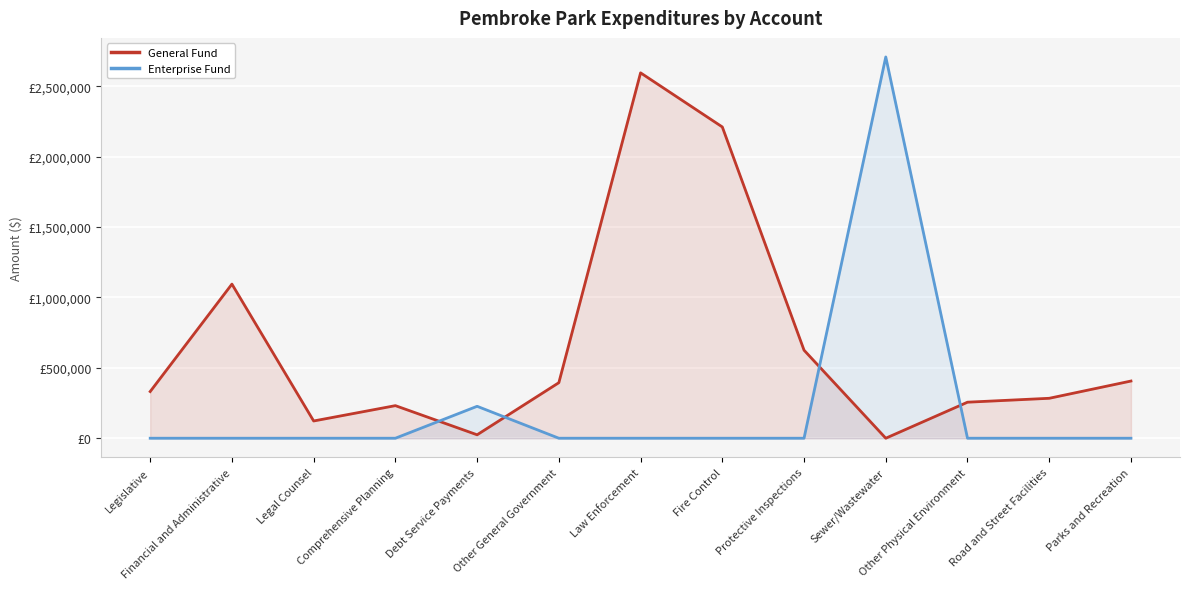

At Debt Service Payments, list the series in order from largest to smallest.

Enterprise Fund, General Fund